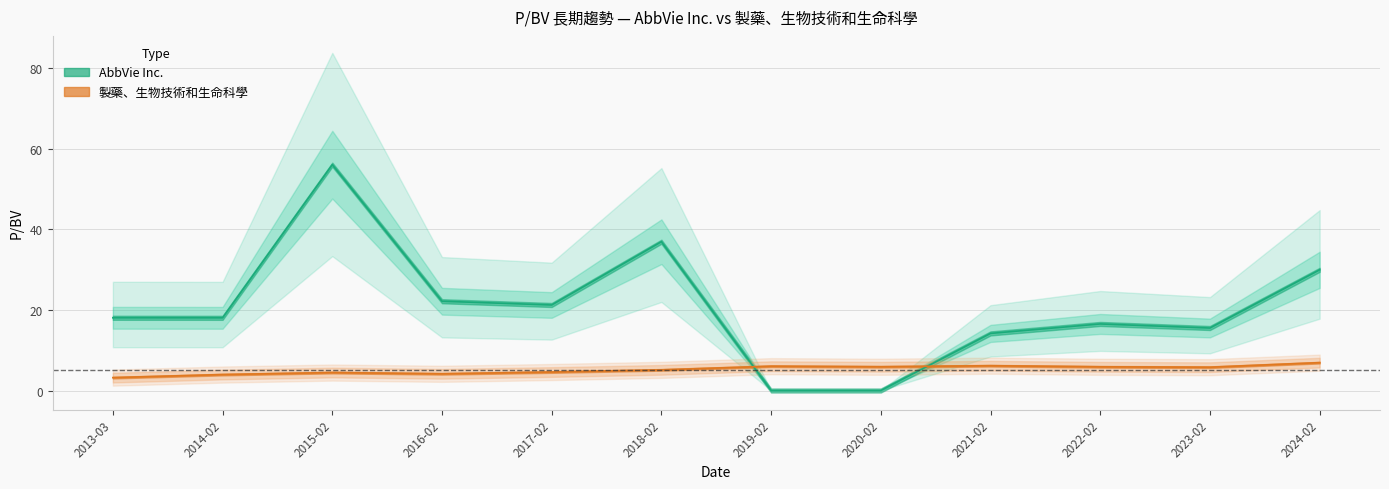

Is the value of 製藥、生物技術和生命科學 at 2024-02 greater than the value of AbbVie Inc. at 2024-02?

No